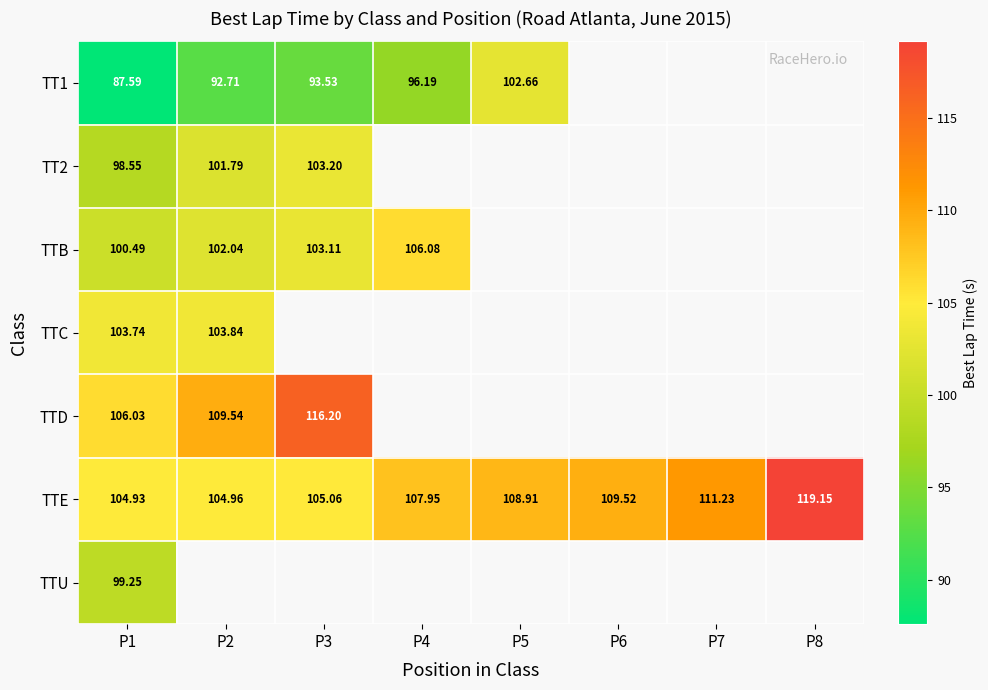

Which has a higher value, P4 or P2?

P4